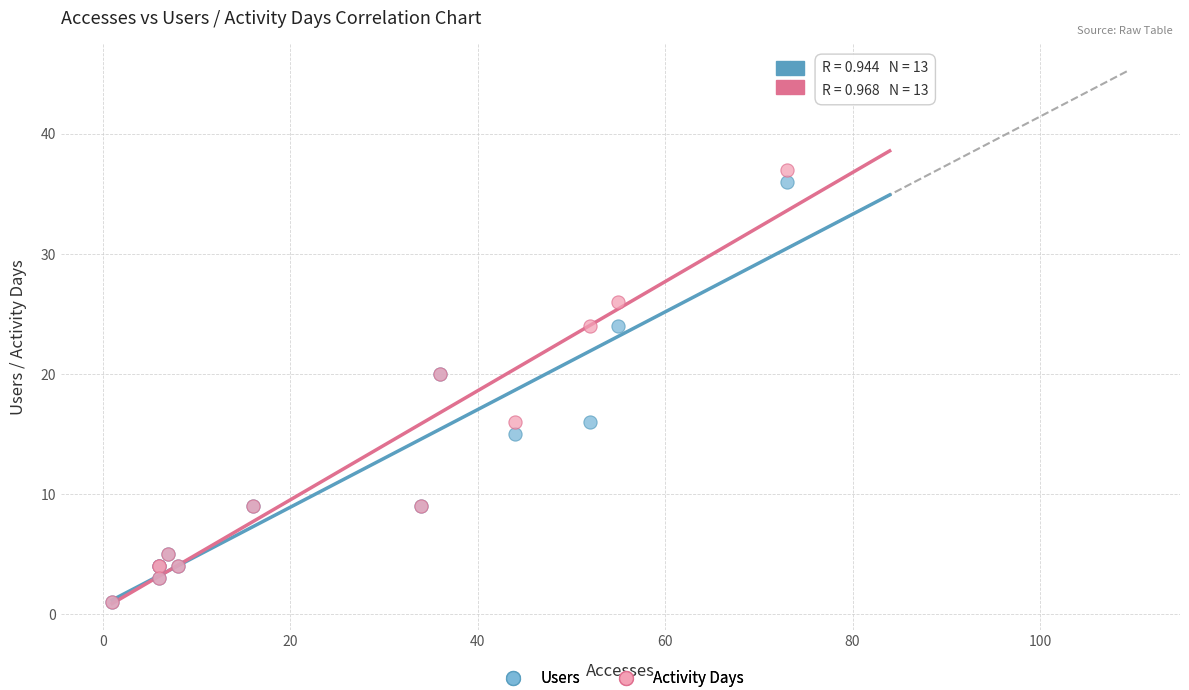

Which series has the largest Y range (max minus min)?

Activity Days